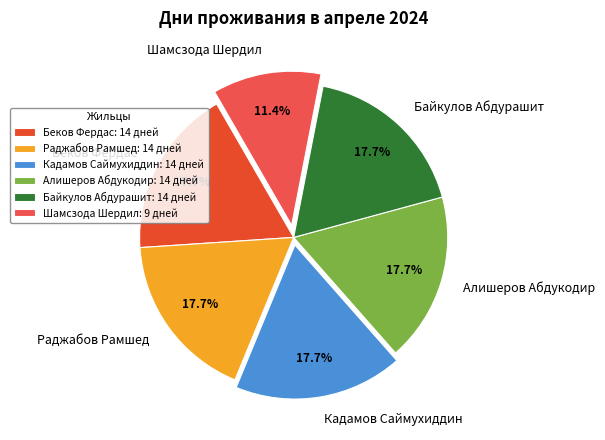

To the nearest percent, what is the difference between the Беков Фердас and Шамсзода Шердил slice percentages?

6%